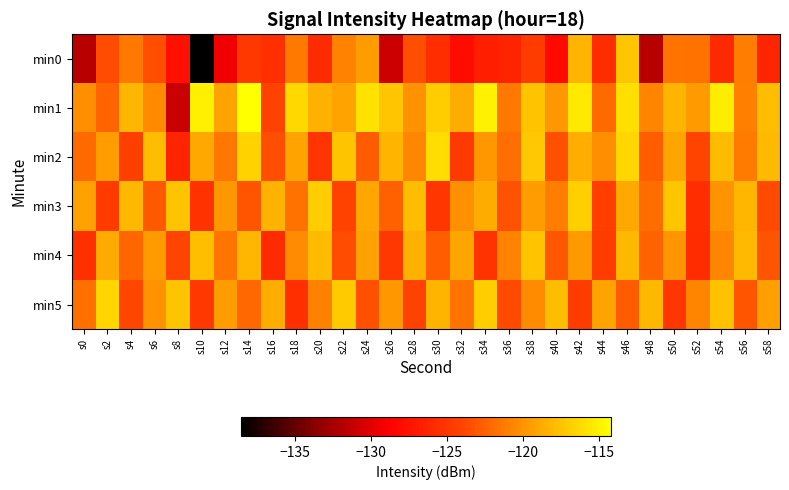

What is the total value across all series at s26?

-733.6